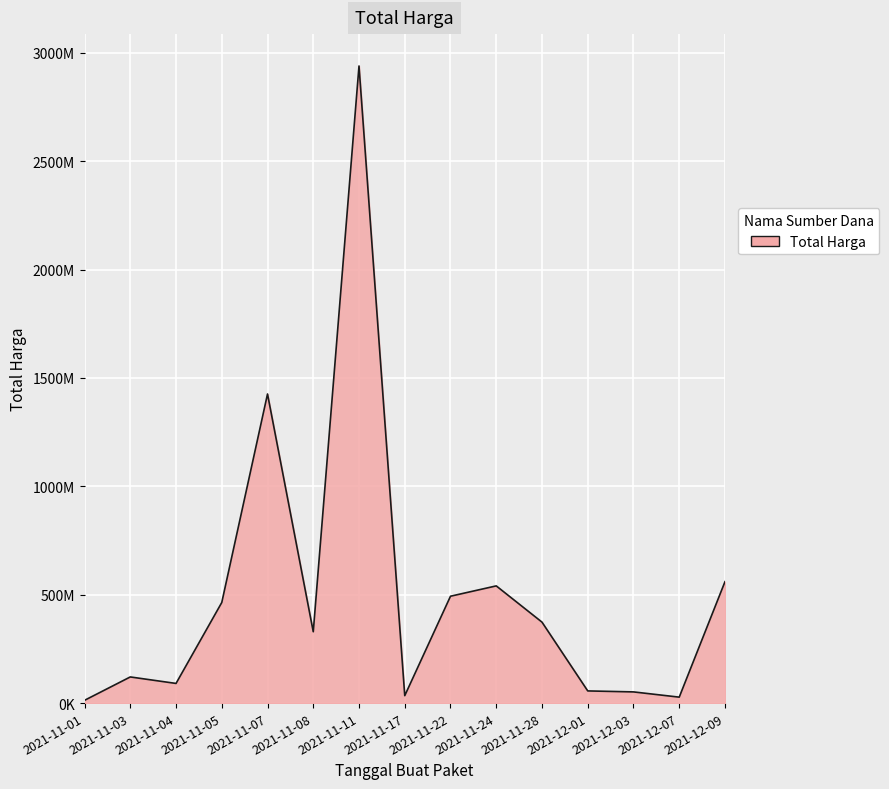

Which category has the highest value across all series?

2021-11-11